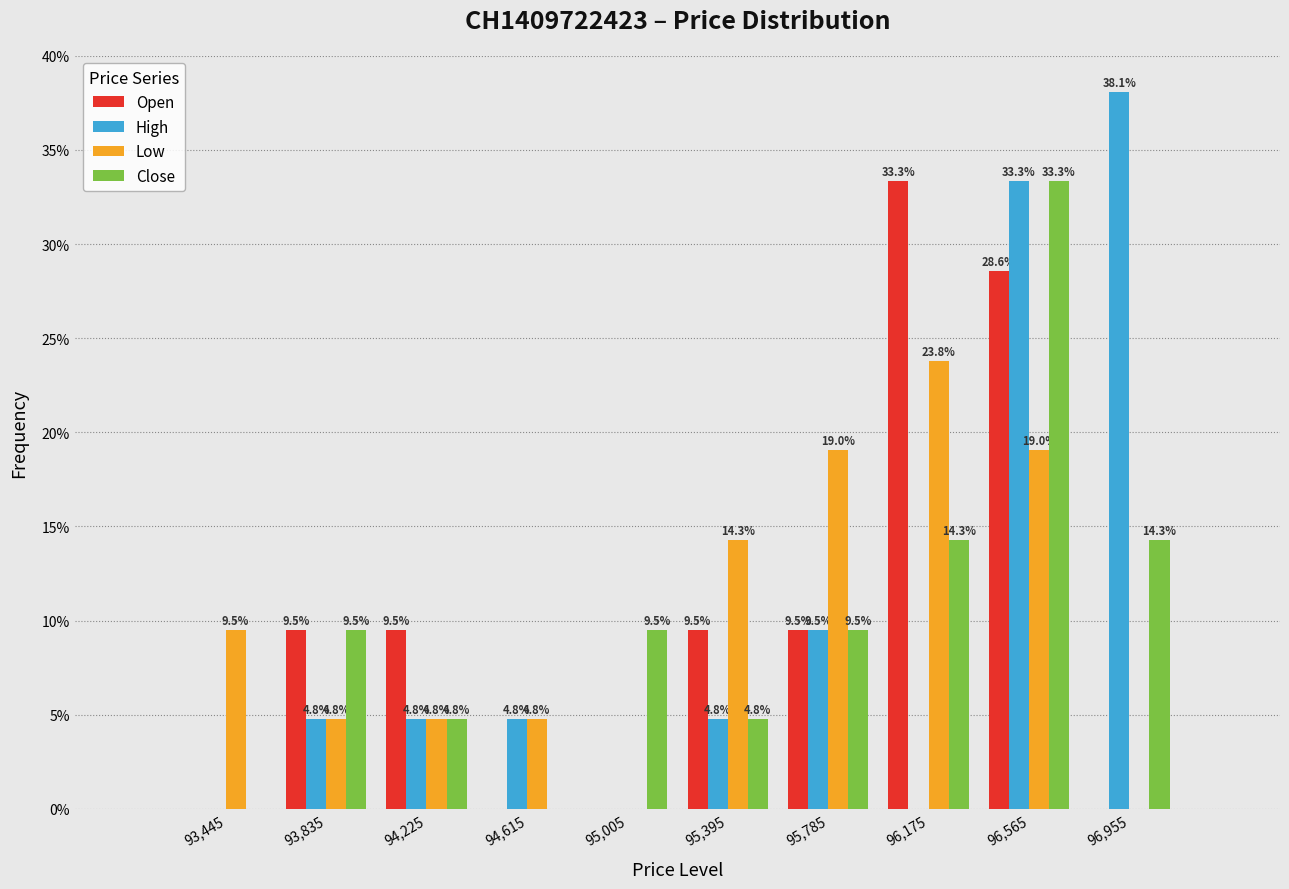

In the Open series, which range on the x-axis has the tallest bar?

95980 to 96370